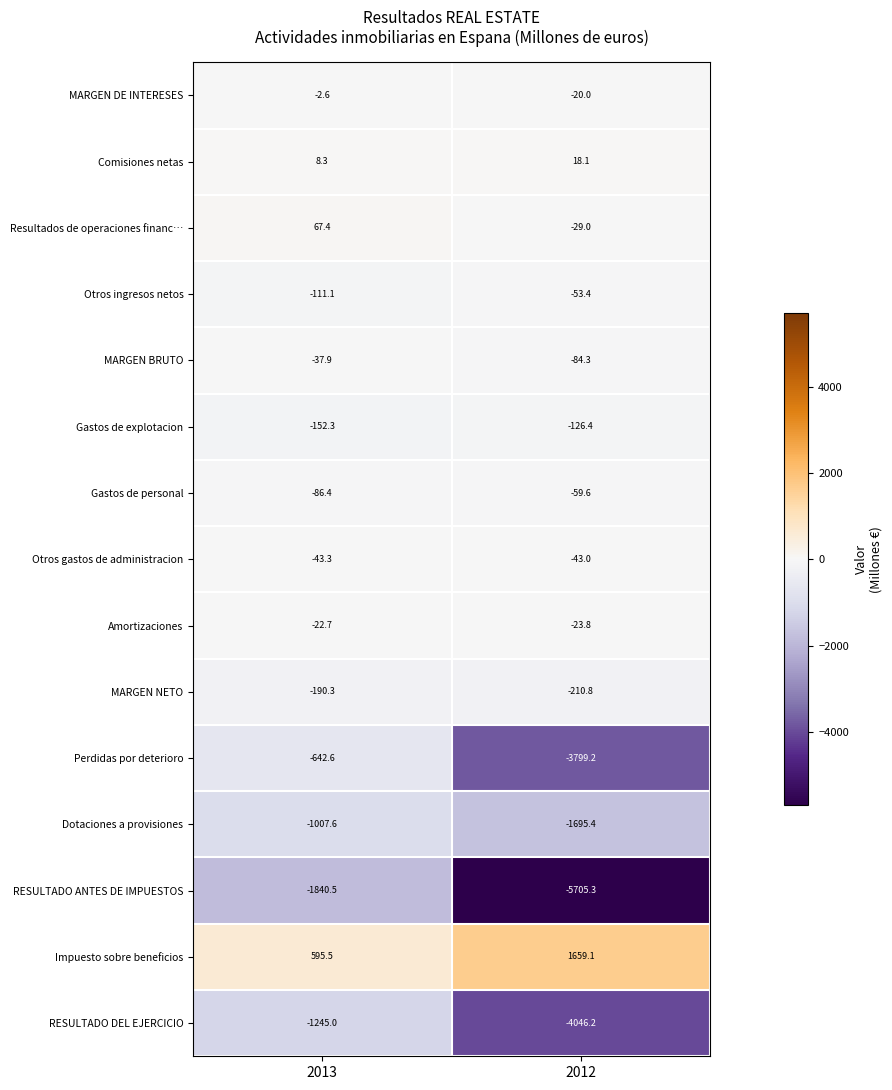

Which series has the largest total across all categories?

Impuesto sobre beneficios